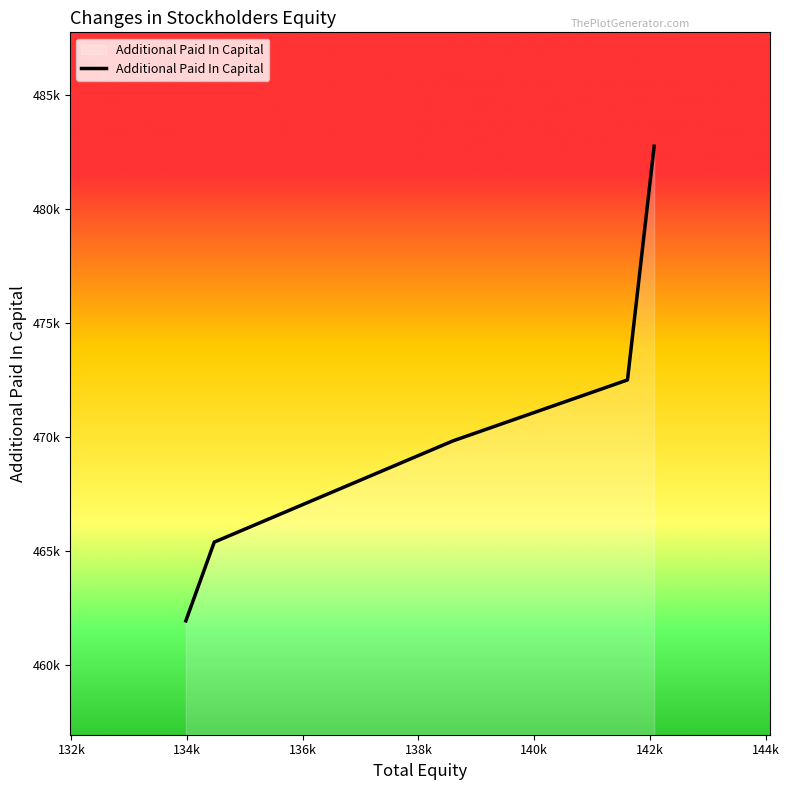

Does the chart display data point markers on the line(s)?

No